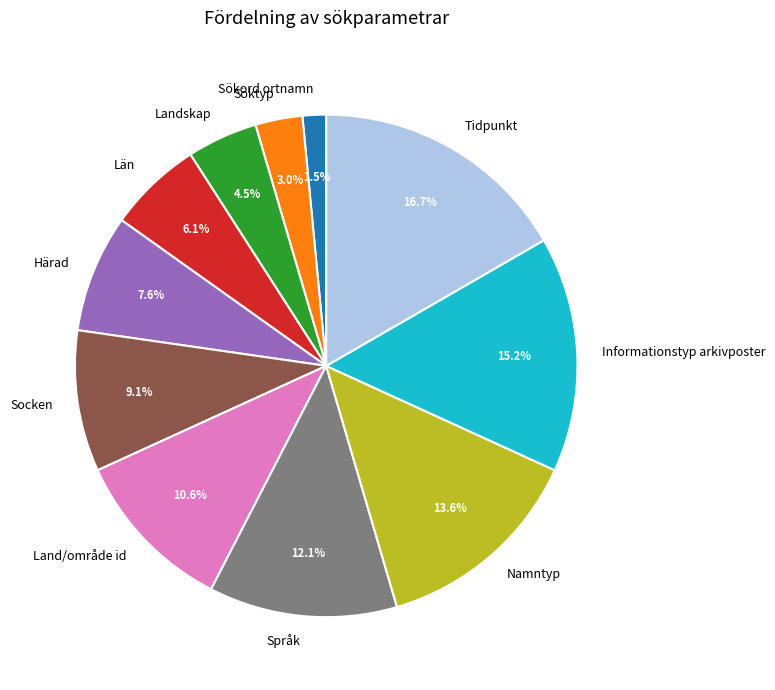

Approximately how many times larger is the value at Namntyp compared to Socken?

1.5